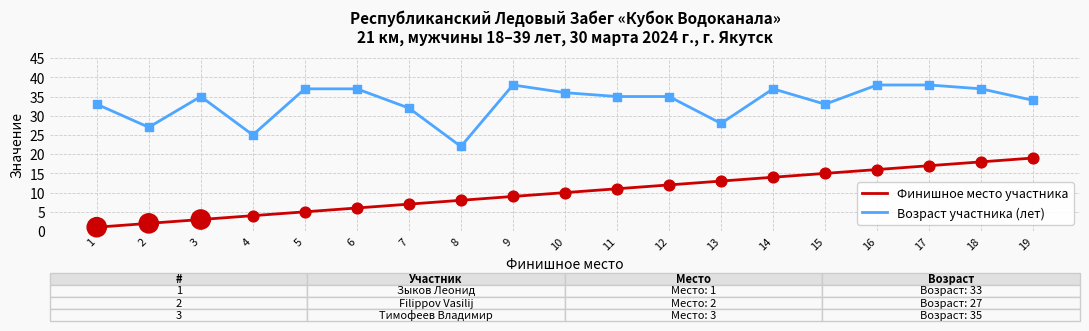

Which series has the largest total across all categories?

Возраст участника (лет)